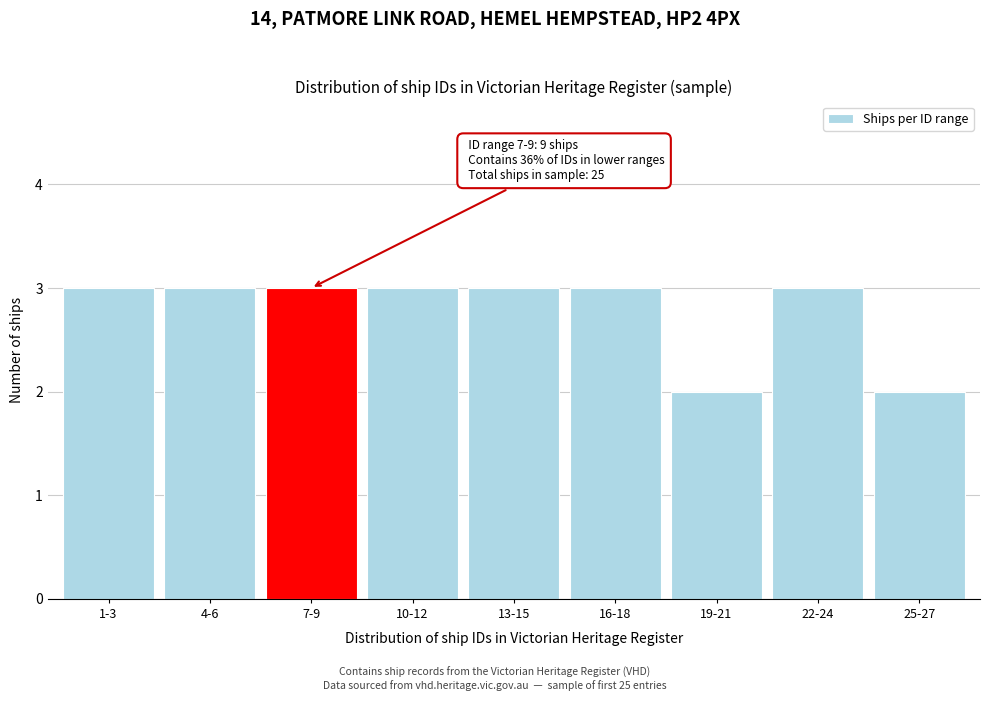

Reading left to right, list all the values displayed in this chart.

3	3	3	3	3	3	2	3	2